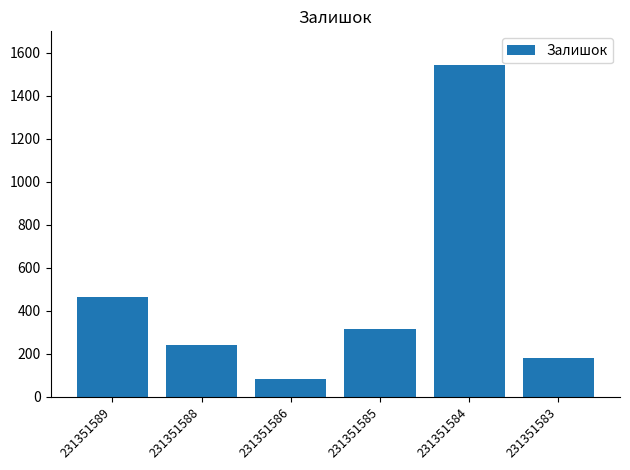

List the labels in order of value, smallest first.

231351586, 231351583, 231351588, 231351585, 231351589, 231351584